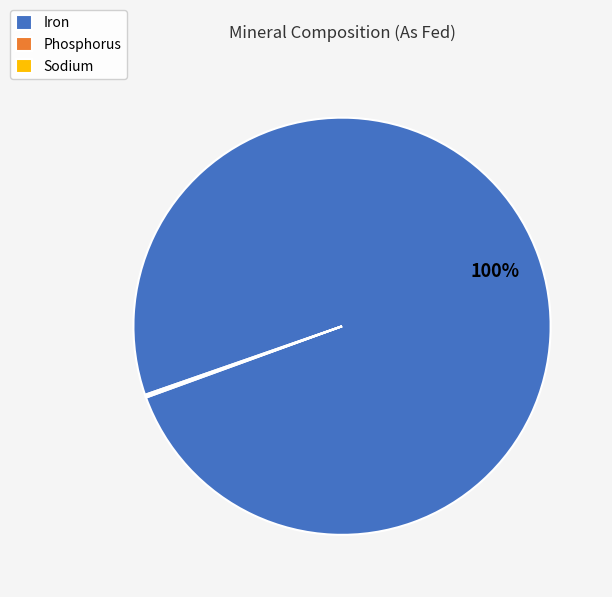

What percentage is the Iron slice, to the nearest percent?

100%